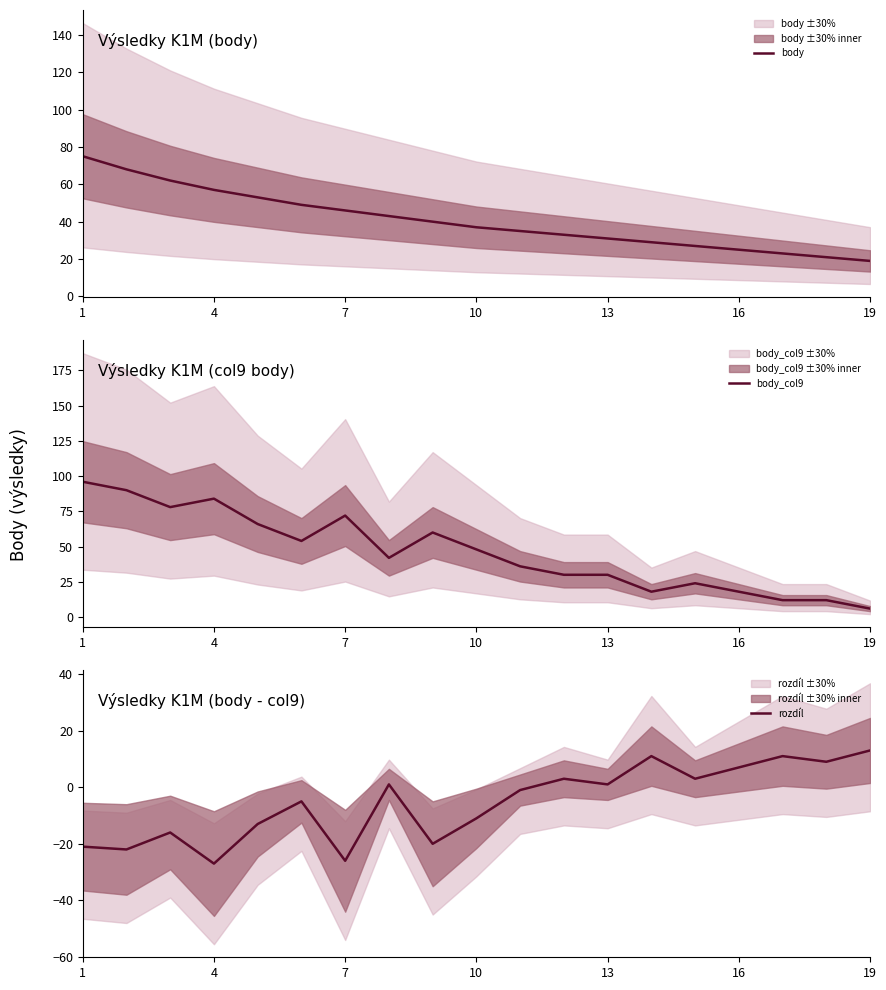

Which series has the widest spread of values?

body_col9